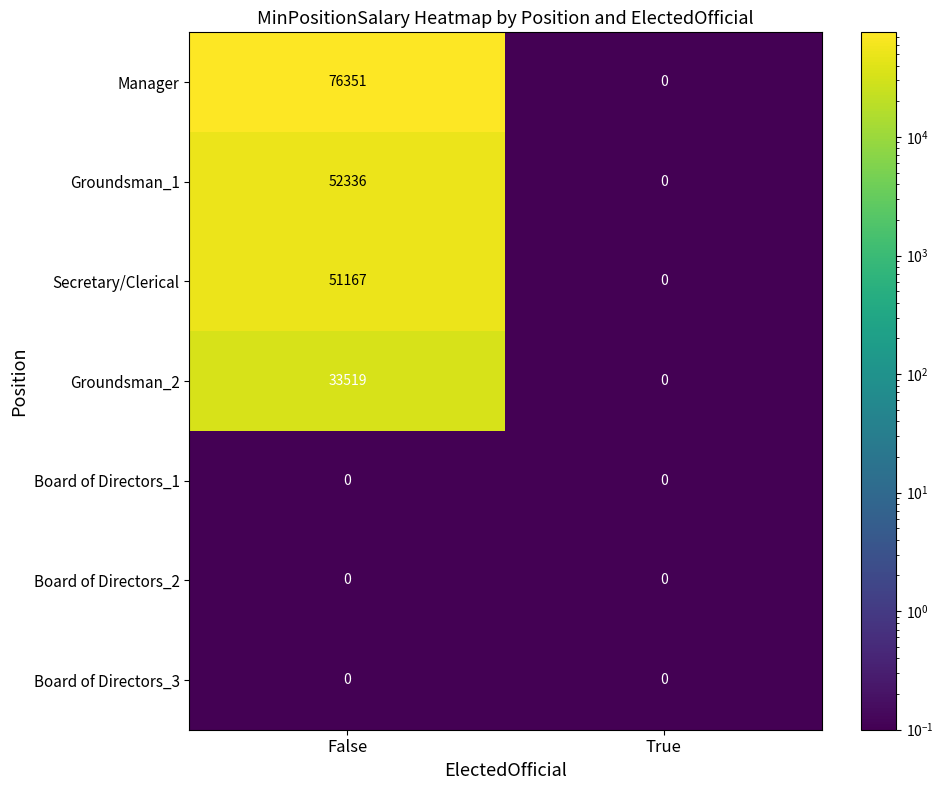

Is it true that Groundsman_2 equals 33519 at False?

True